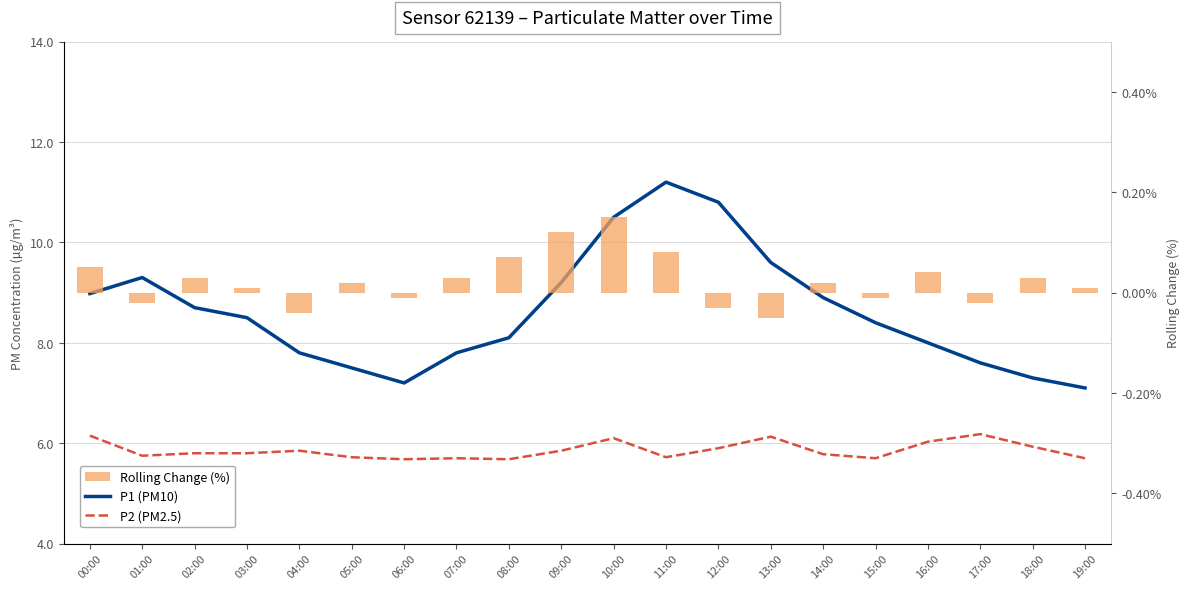

What is the smallest value displayed?

-0.1